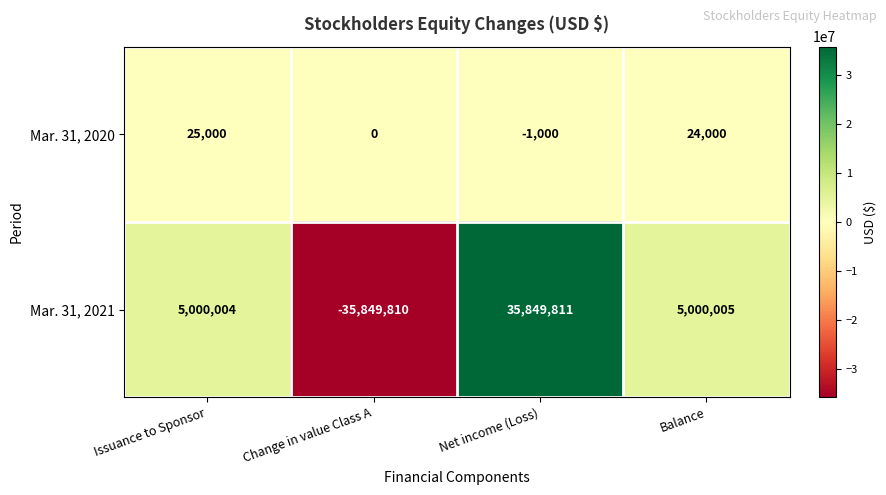

What is the total value across all series at Change in value Class A?

-35849810